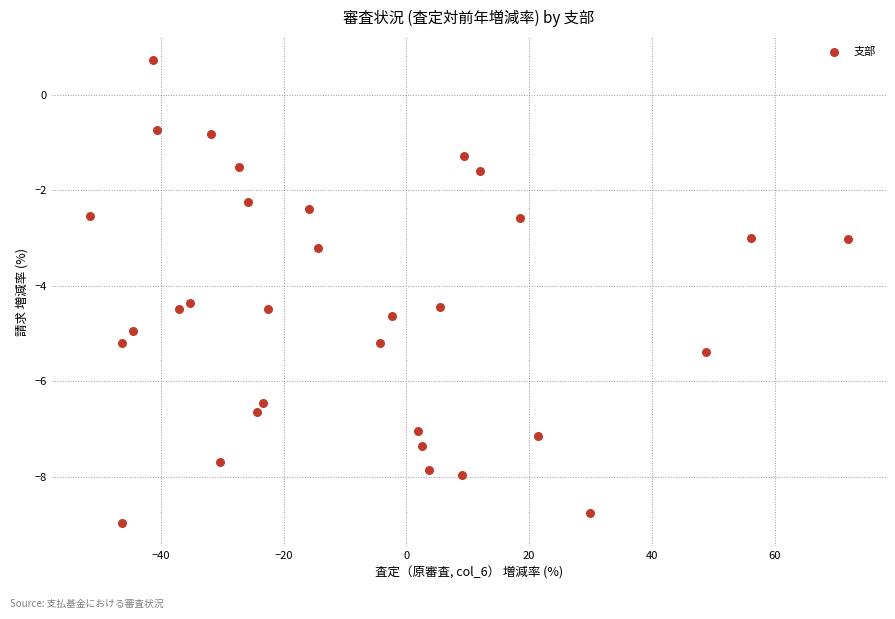

What is the range of Y values (max minus min)?

9.7